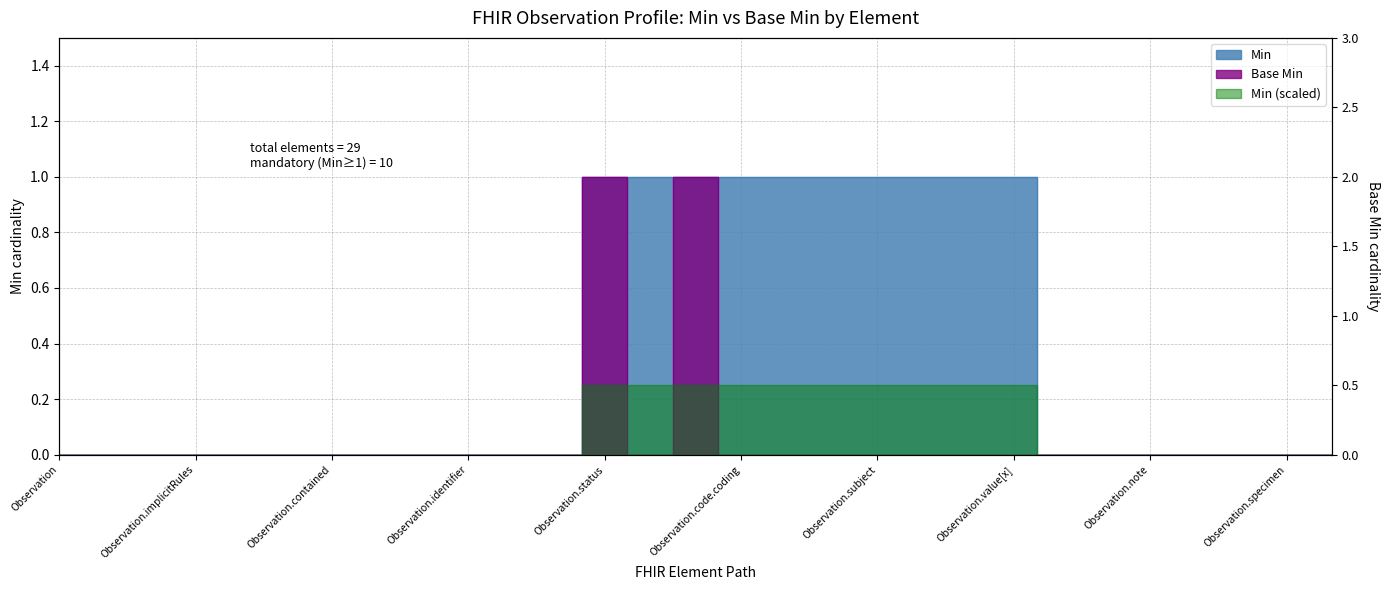

Does the chart have visible grid lines?

Yes